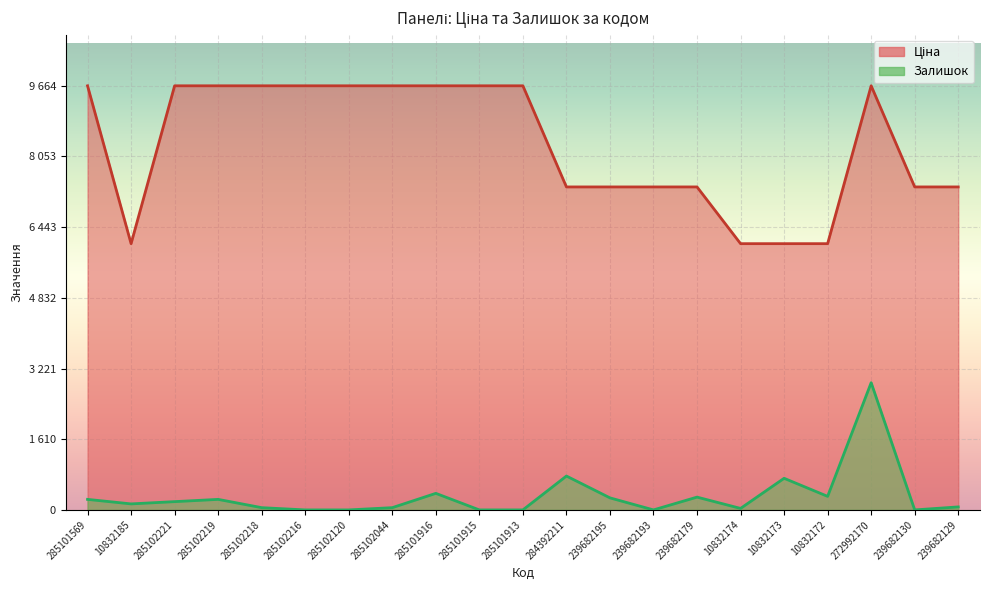

How many categories are shown in the chart?

21